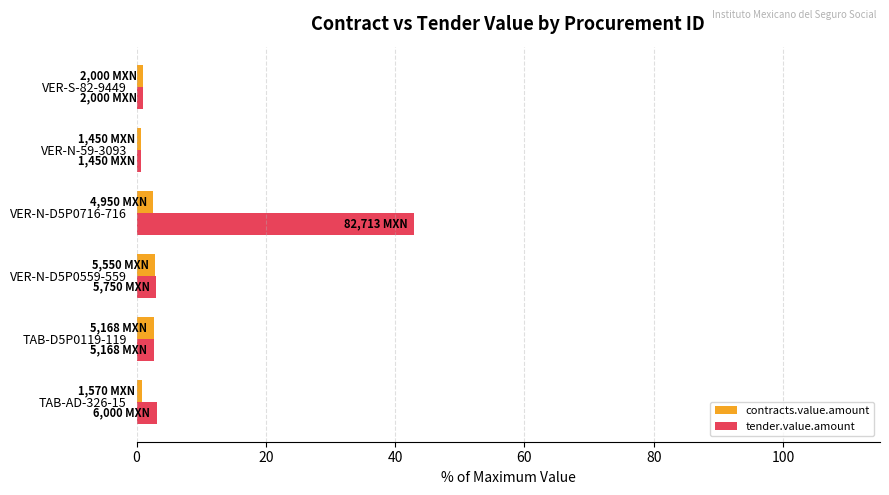

Rank the series by their maximum value, from lowest to highest.

contracts.value.amount, tender.value.amount